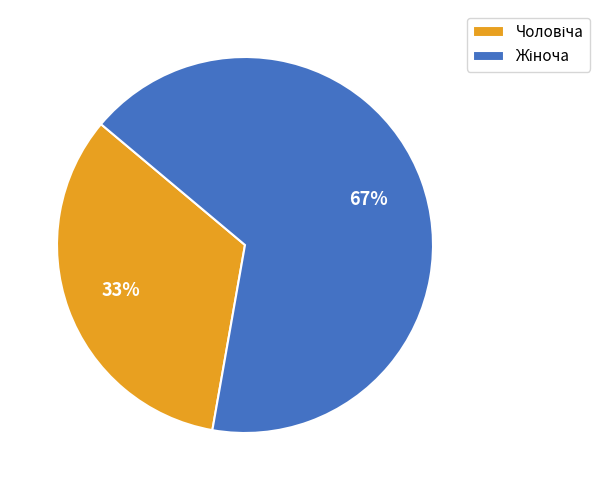

To the nearest percent, what is the average slice percentage?

50%